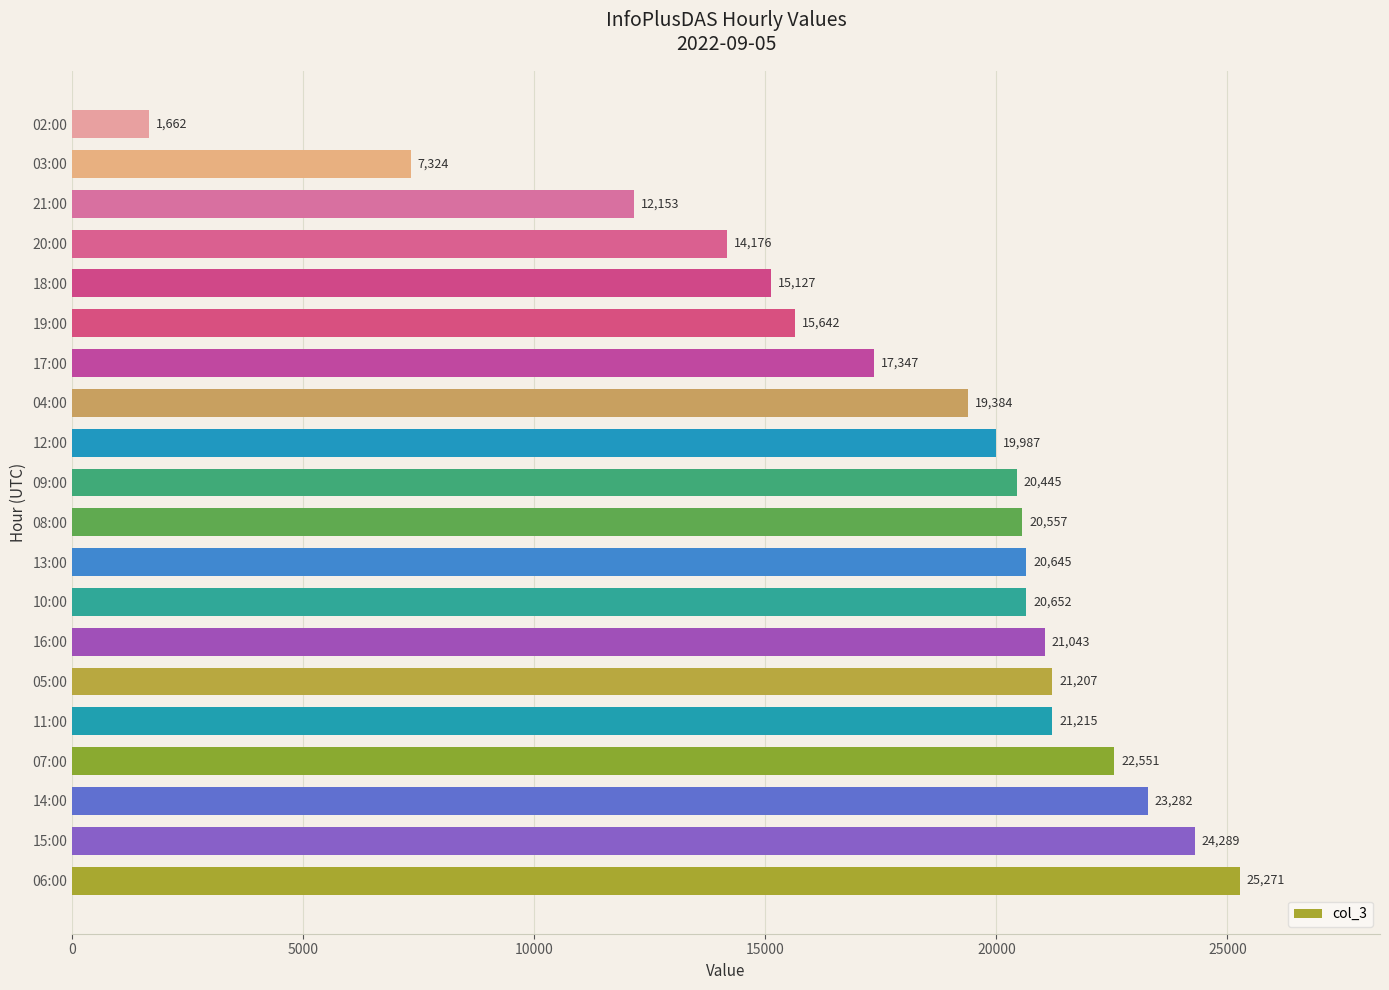

True or false: the data shows 15127 at 18:00.

True